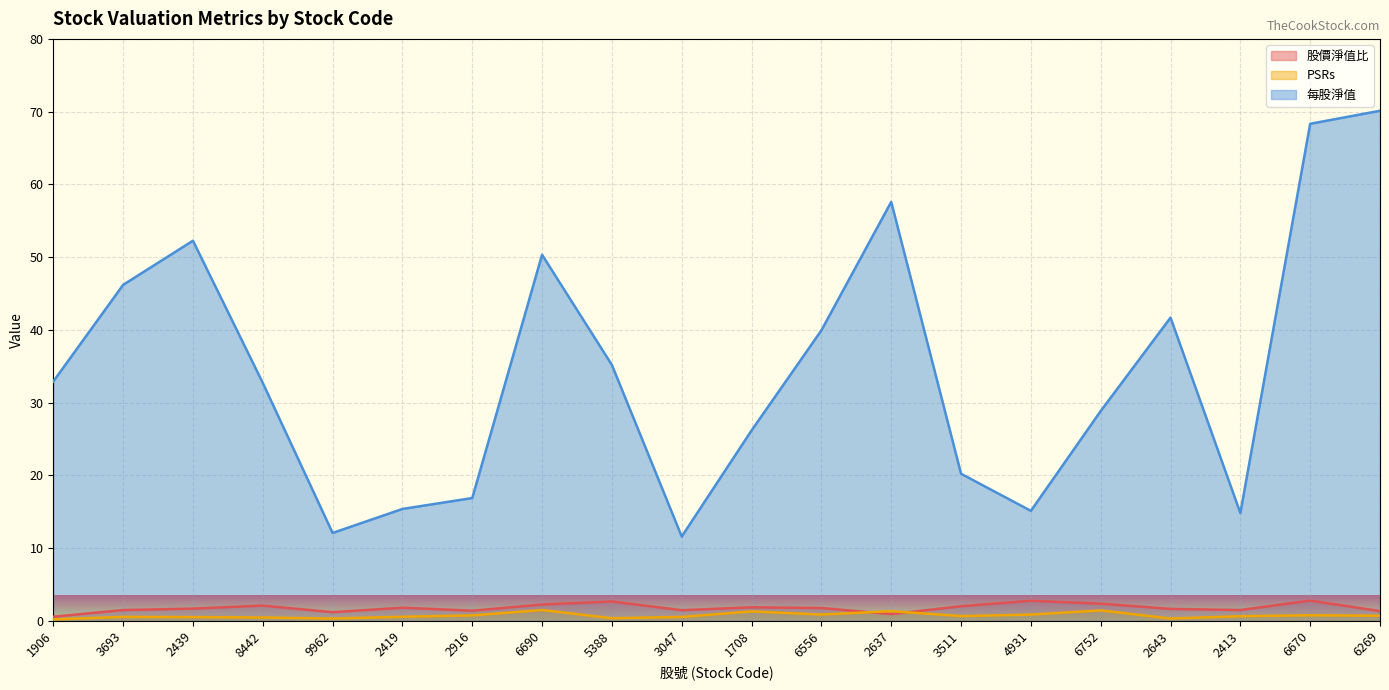

True or false: 股價淨值比 and 每股淨值 cross at least once.

False